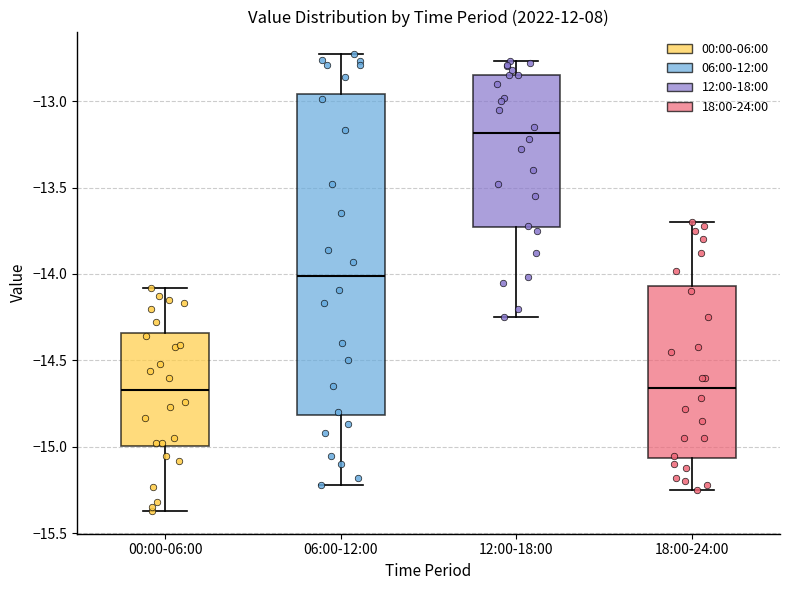

Where does the lower whisker of the box for 00:00-06:00 end on the y-axis? The values are not printed on the chart, so give them approximately, as read against the axis.

-15.35